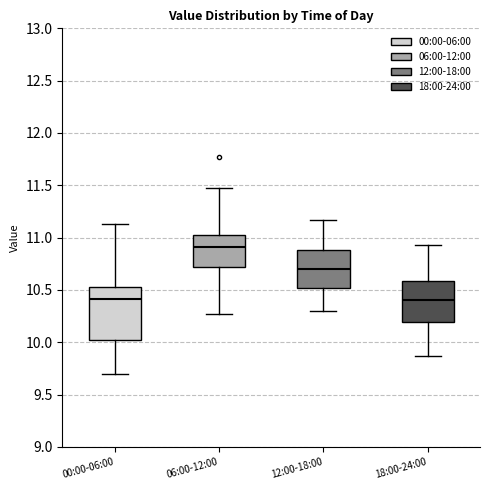

Where does the median line of the box for 00:00-06:00 sit on the y-axis? The values are not printed on the chart, so give them approximately, as read against the axis.

10.40